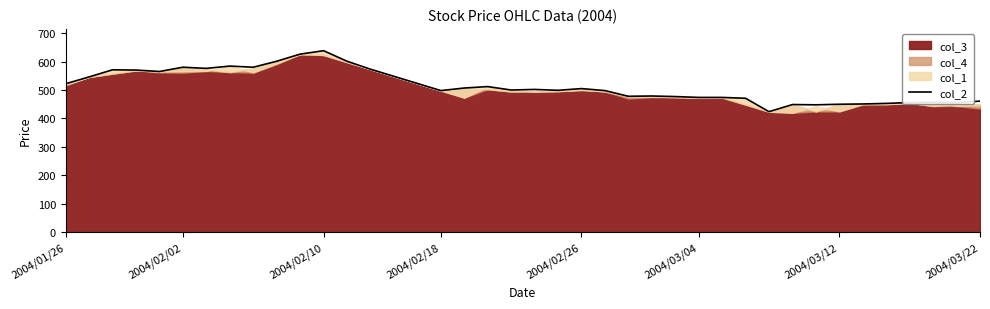

What is the highest value of the col_2 series?

638